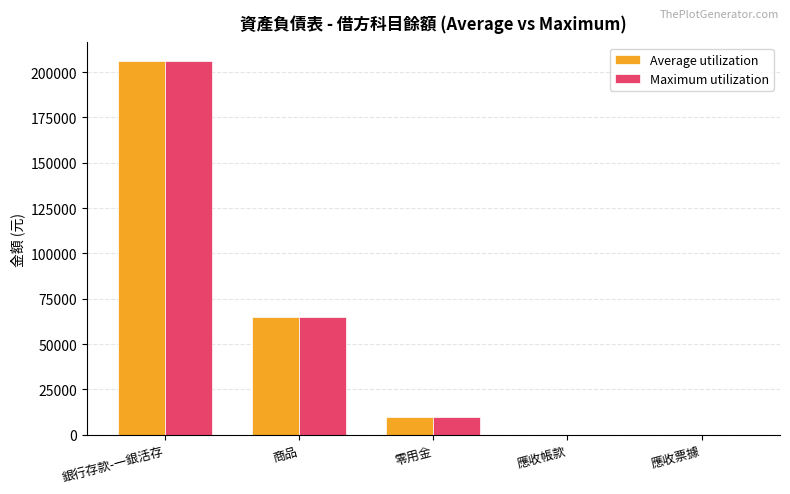

What is the sum of the Maximum utilization values at 應收票據 and 零用金?

9600